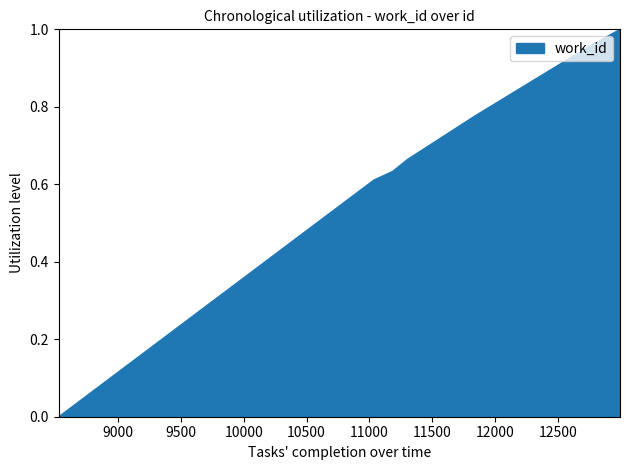

What is the greatest value displayed?

1.0